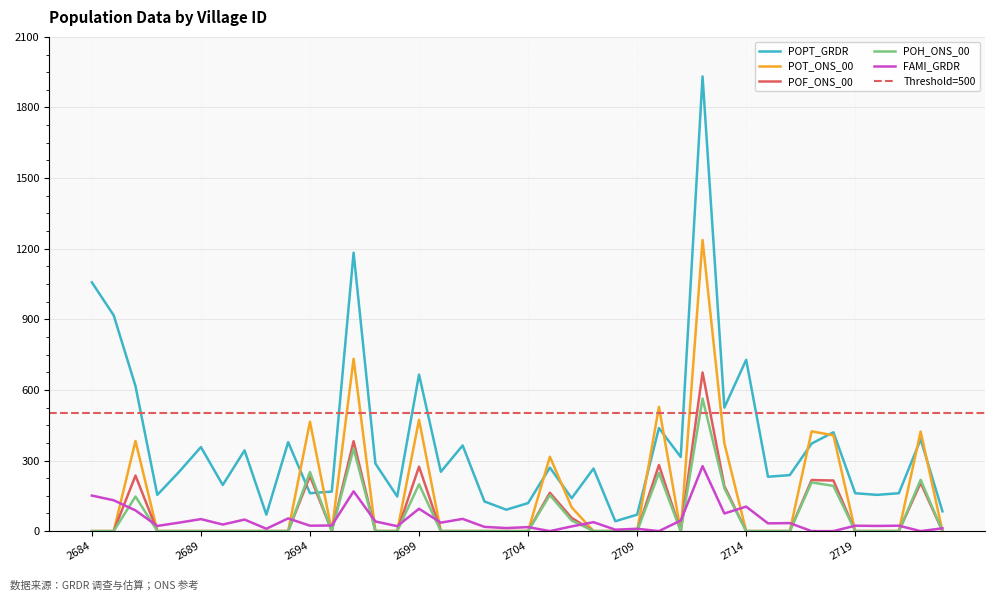

Which series has the largest total across all categories?

POPT_GRDR